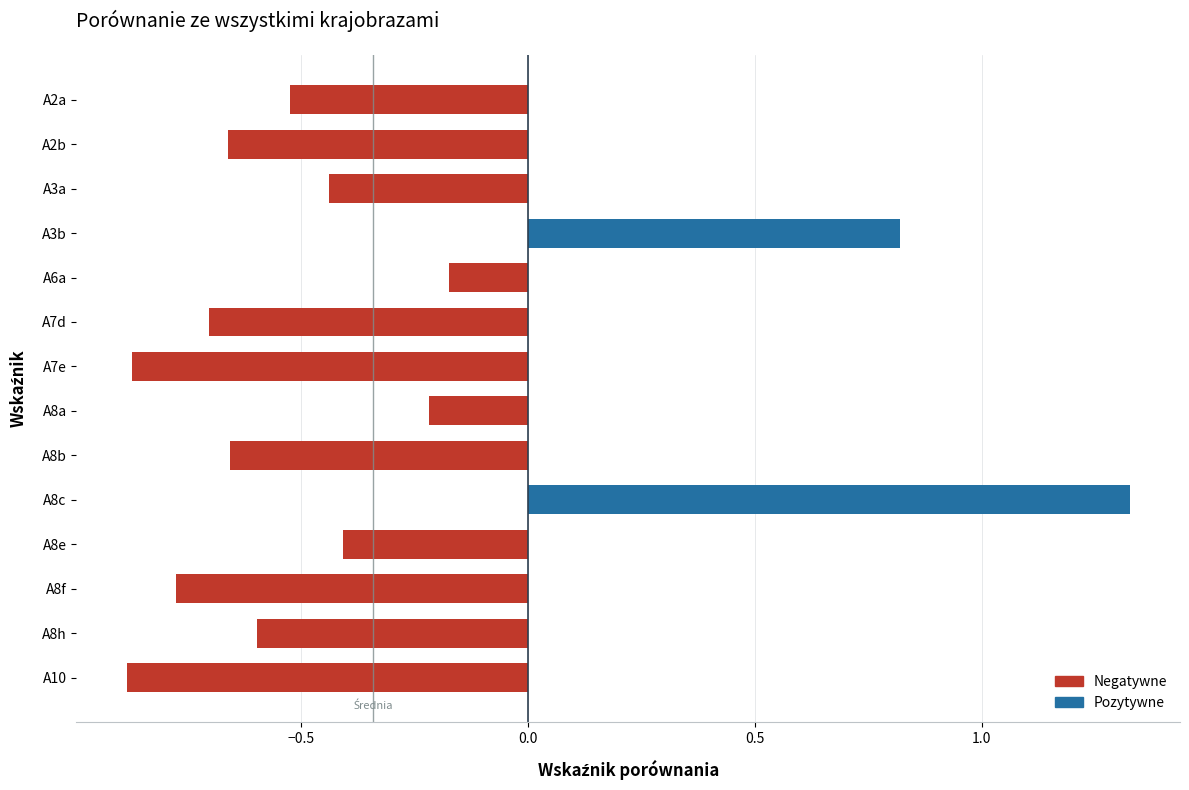

The chart shows a value of -1.1 at A2b. True or false?

False